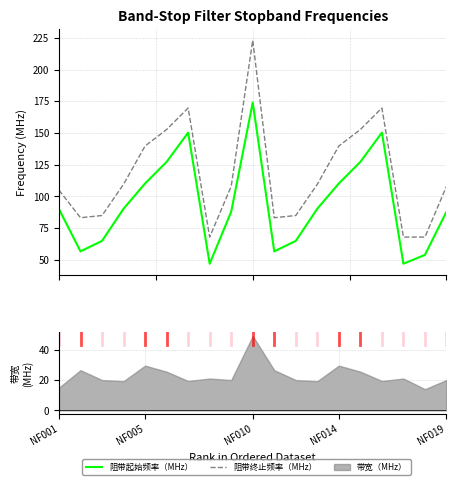

What is the value of the 阻带起始频率（MHz） point at the 17th from the left?

47.0